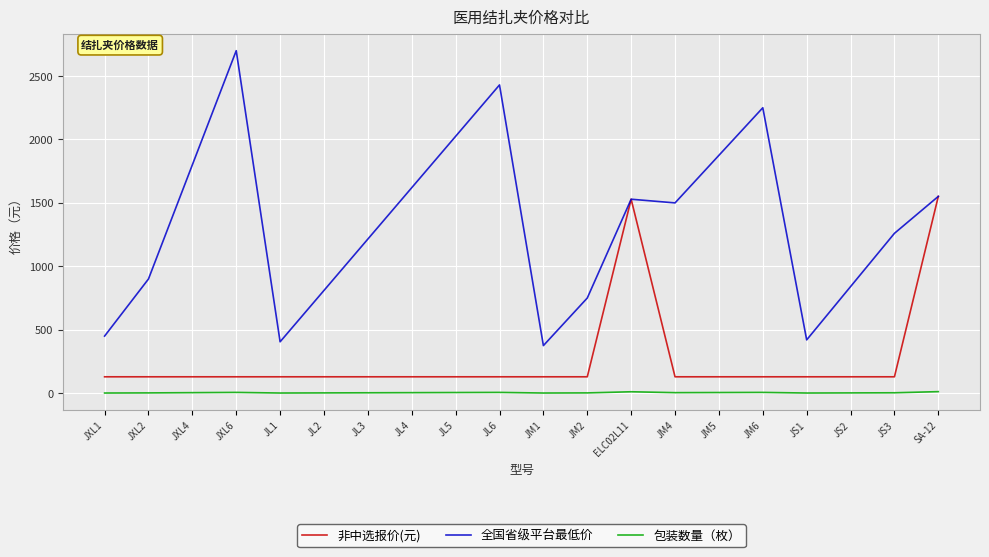

In 包装数量（枚）, how many points are higher than both neighbors (excluding endpoints)?

4